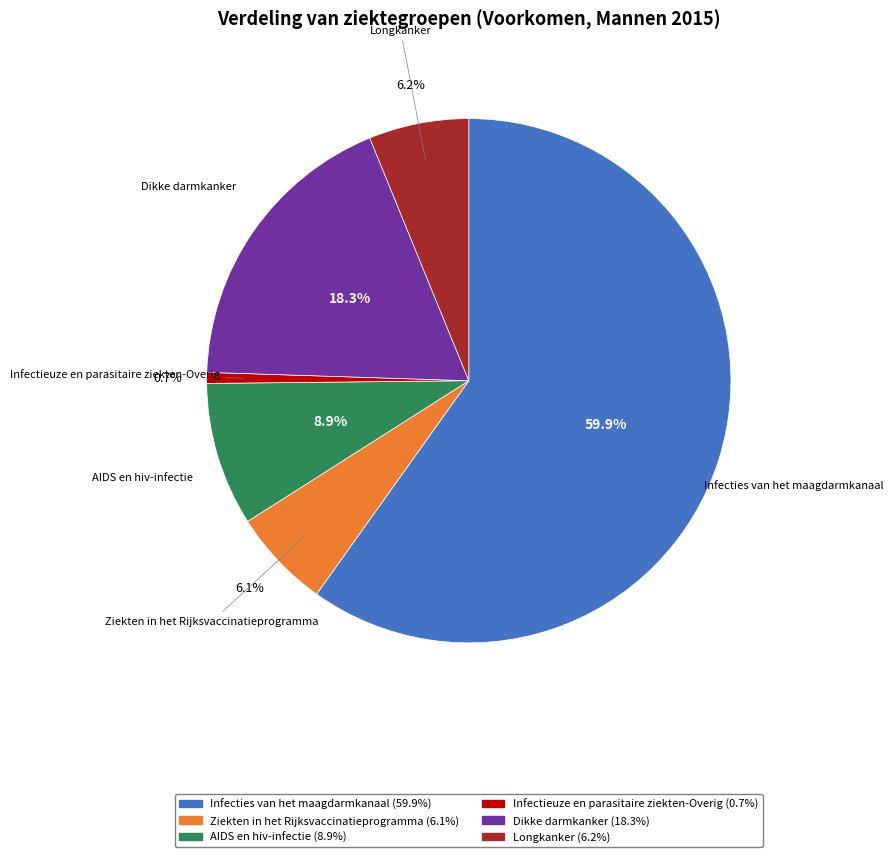

What is the ratio of the value at Longkanker to the value at Dikke darmkanker?

0.3